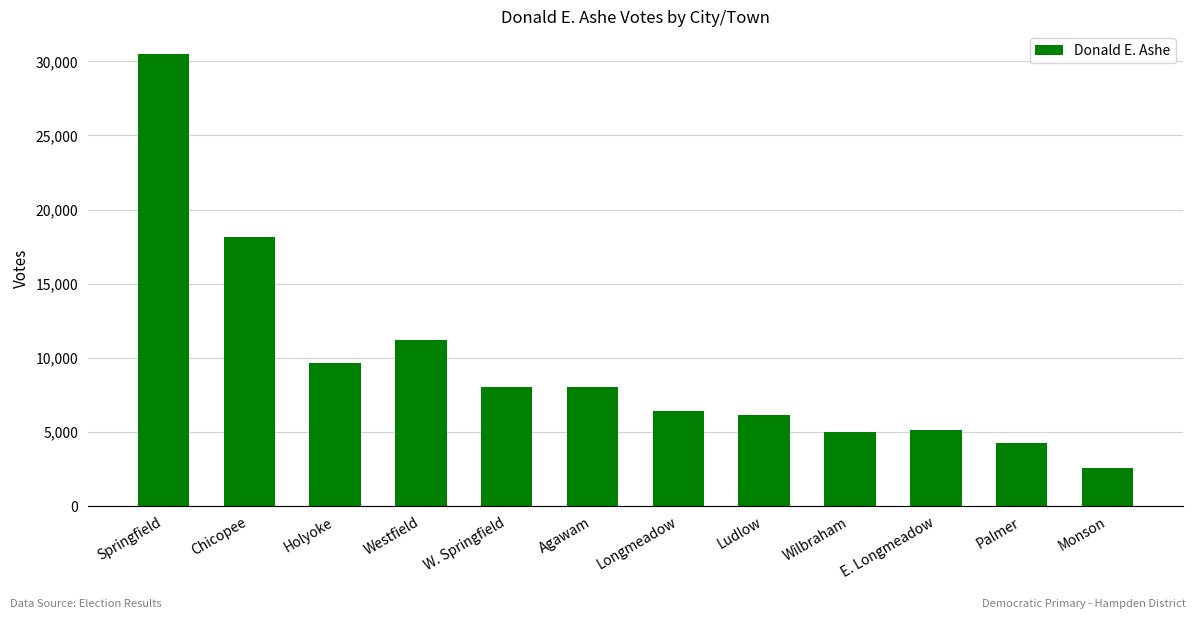

How many data points does each series have?

12